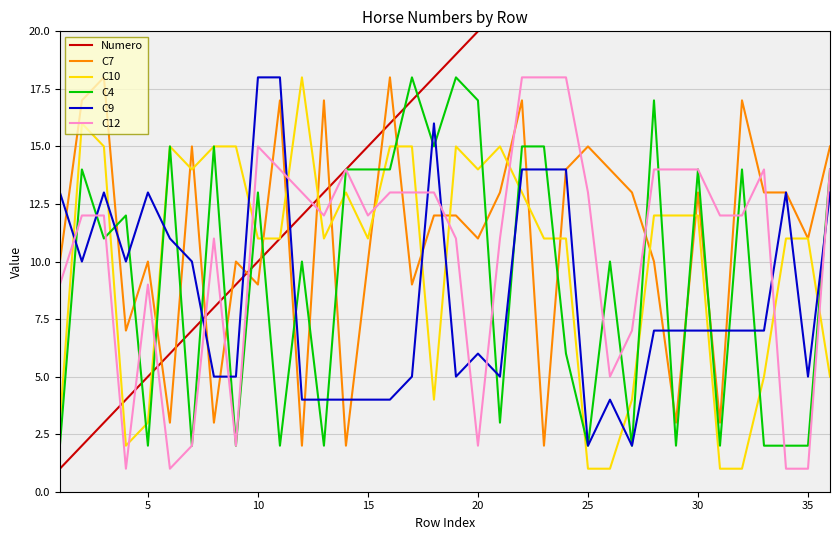

After their last crossing, which series has the higher values: C12 or C7?

C7